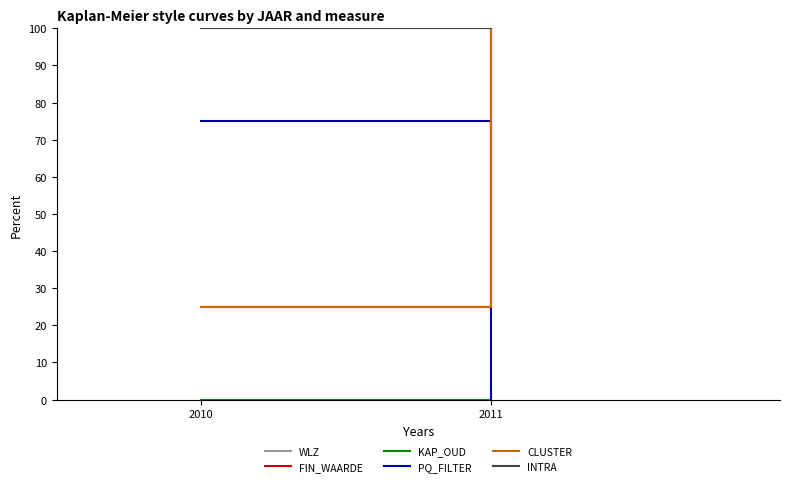

Read the CLUSTER value at 2010, to the nearest 10.

20